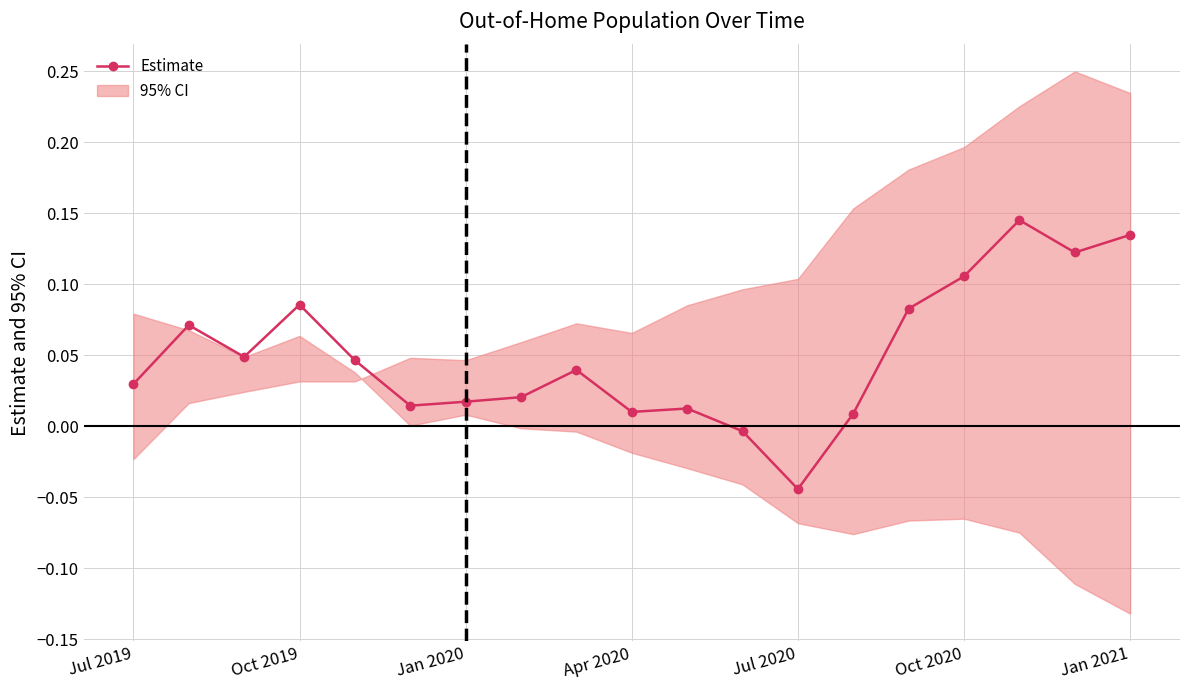

Is it true that the value at 8 is 0.0?

False